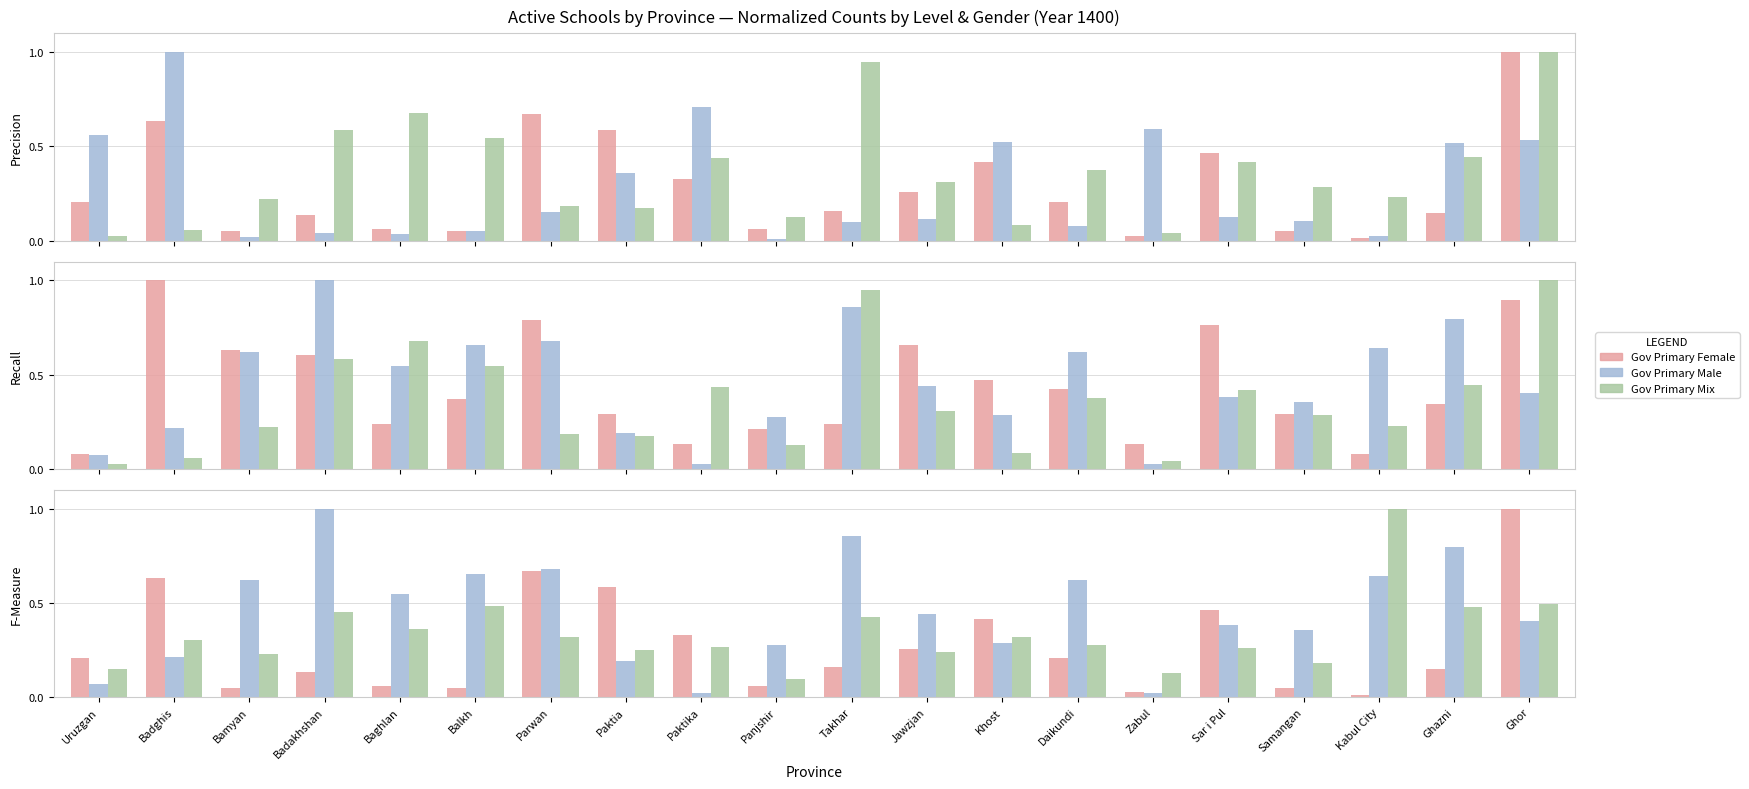

How many series are shown in this chart?

3